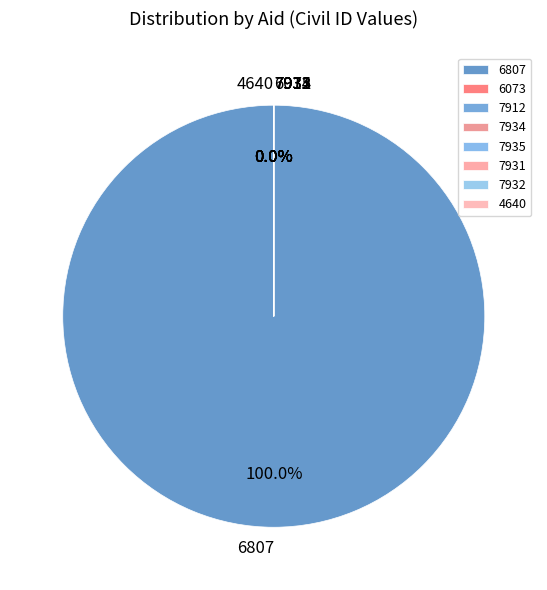

Is it true that 7935 is 0% of the pie?

True